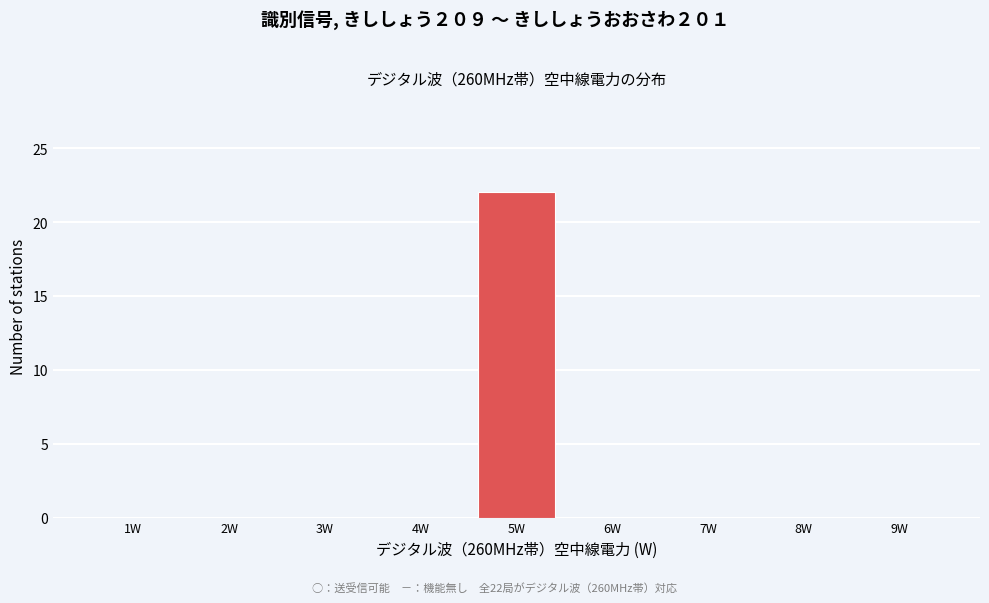

Reading left to right, what are all the values shown in this chart?

1W=0	2W=0	3W=0	4W=0	5W=22	6W=0	7W=0	8W=0	9W=0